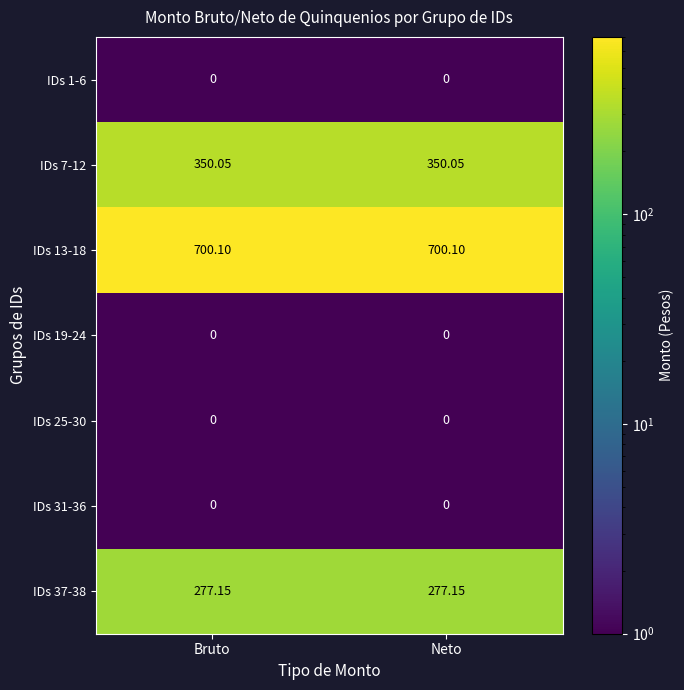

At how many categories does at least one series exceed 150?

2